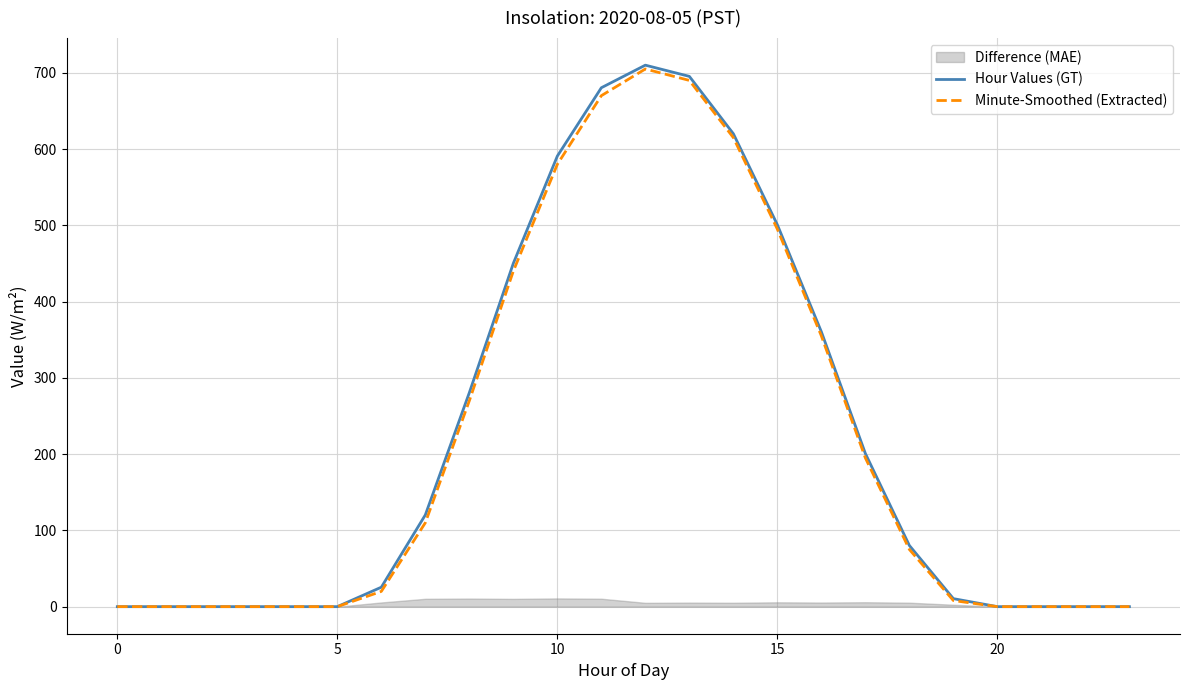

The Minute-Smoothed (Extracted) series shows -362.0 at 0. True or false?

False